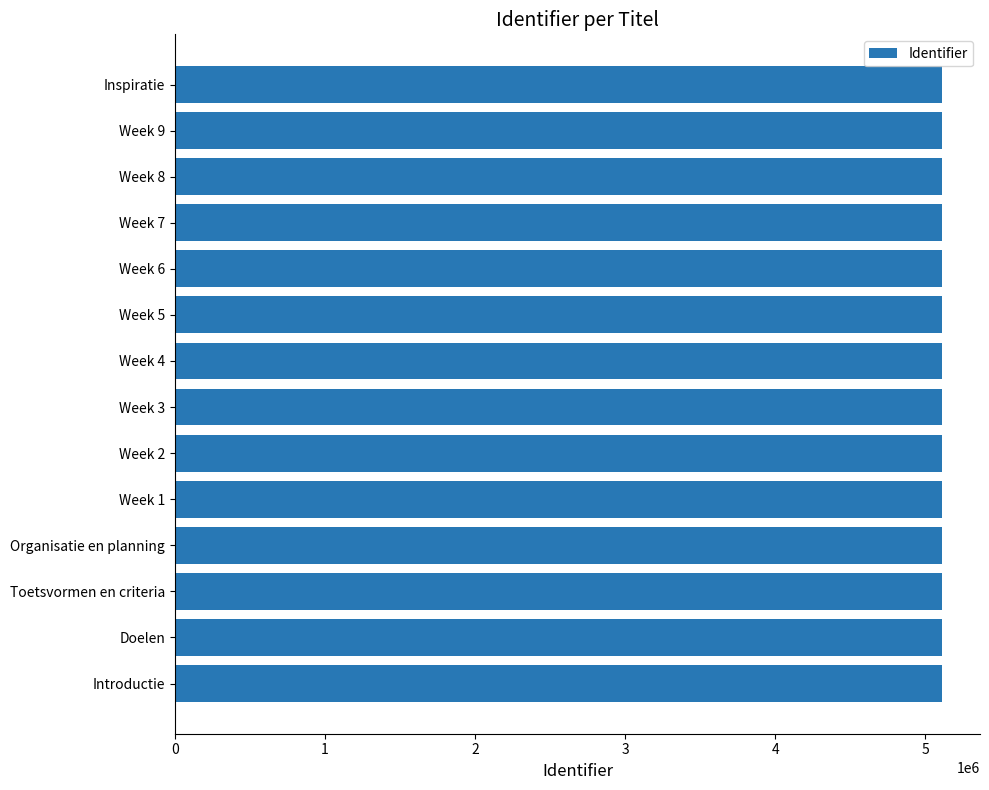

Approximately how many times larger is the value at Week 8 compared to Doelen?

1.0